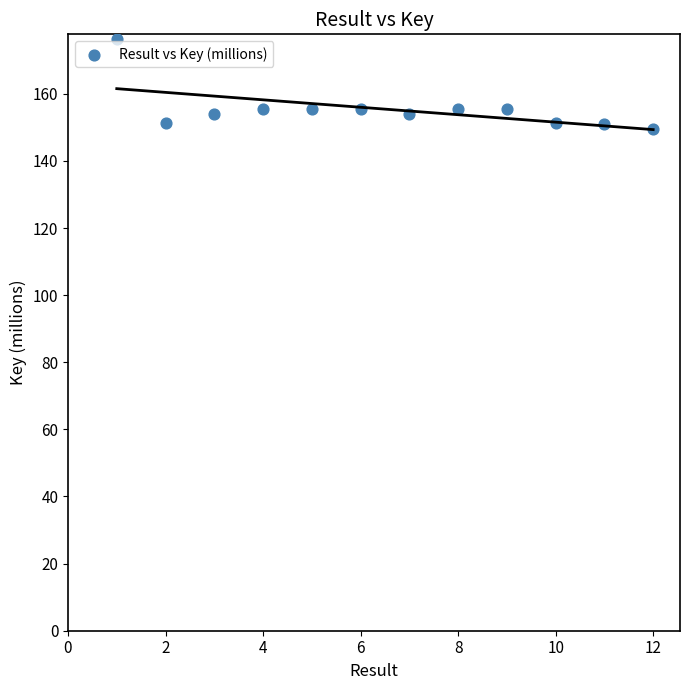

What is the range of Y values (max minus min)?

26.7